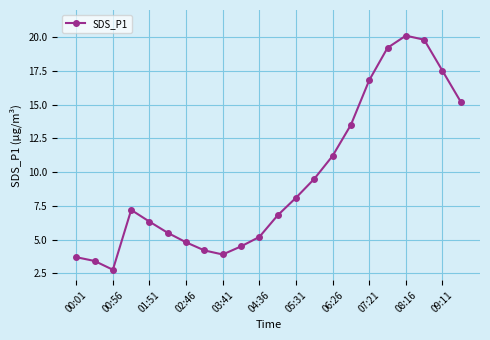

What is the value of the 6th point from the left?

5.5